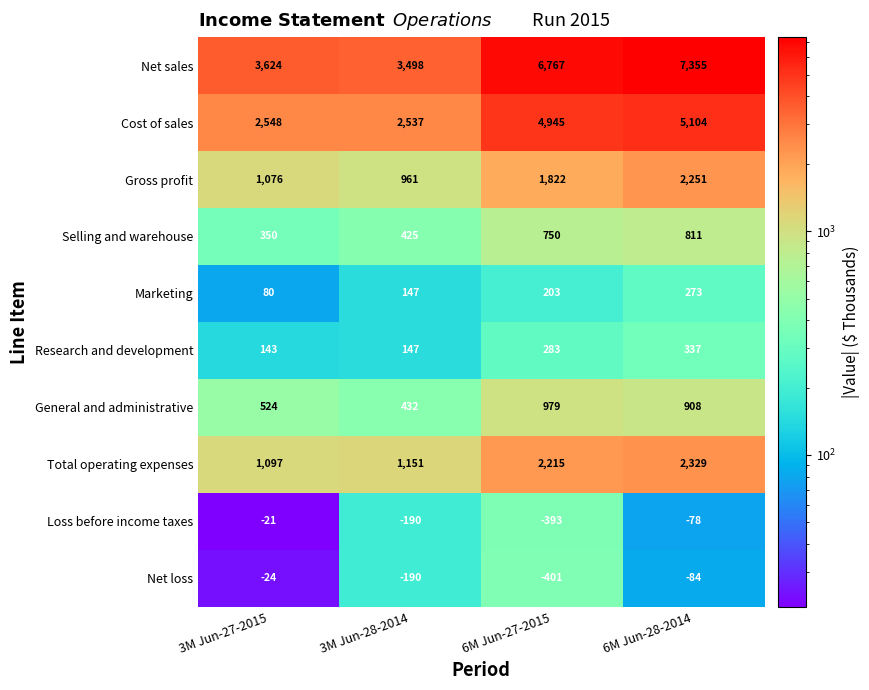

How many distinct data groups are displayed?

10